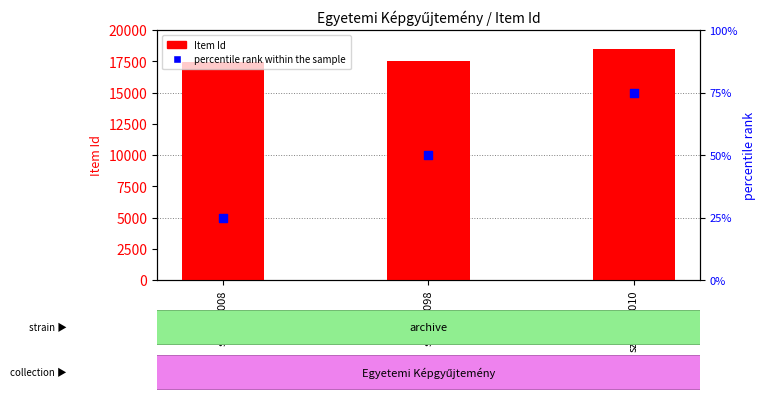

At how many categories does at least one series exceed 16585?

3